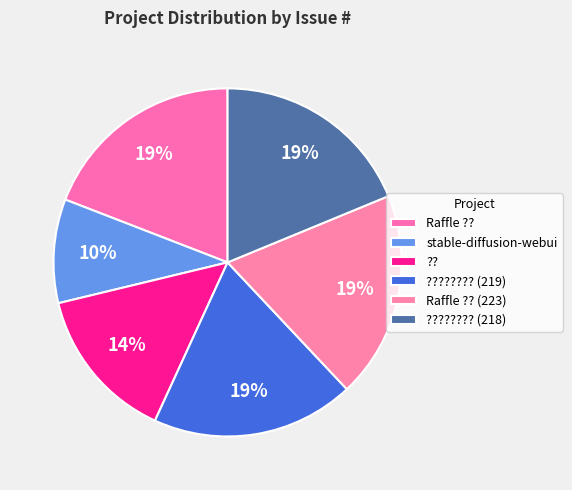

How many slices are in this pie chart?

6